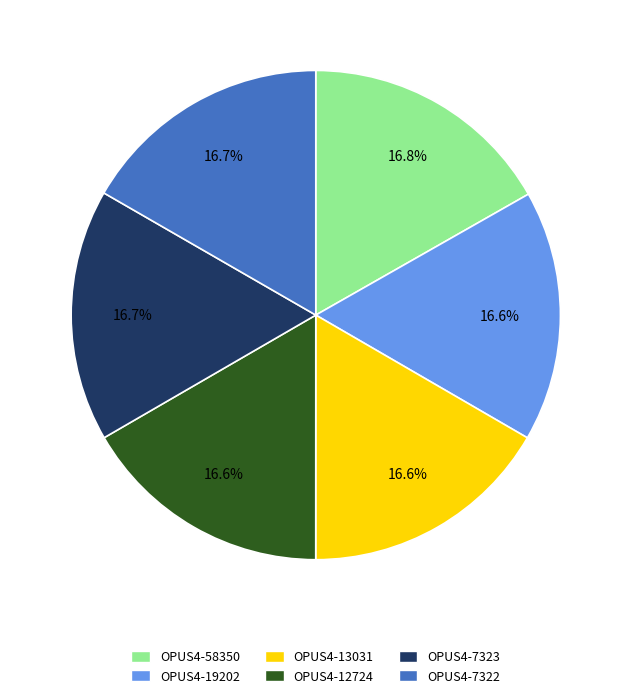

Does OPUS4-19202 represent more than half of the total?

No